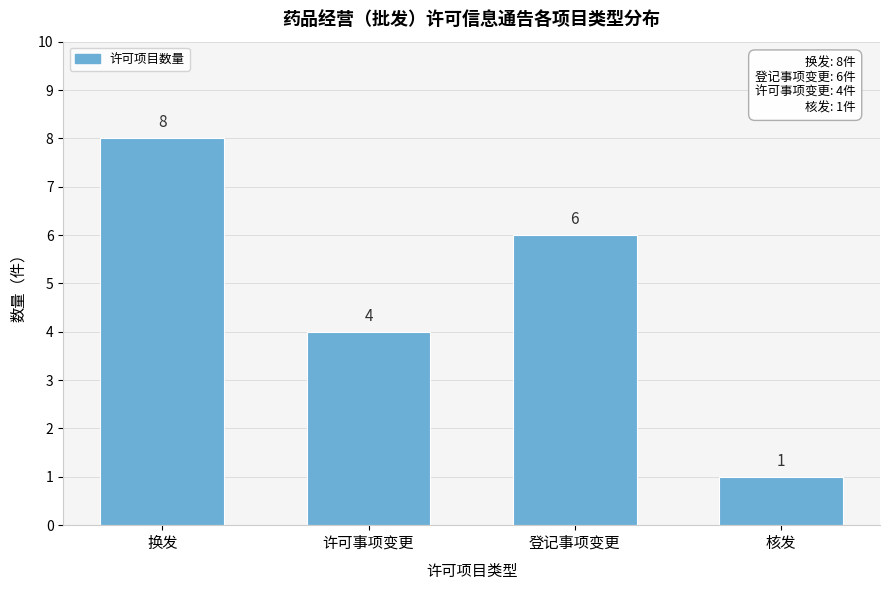

Reading left to right, extract all data points from this chart.

8	4	6	1